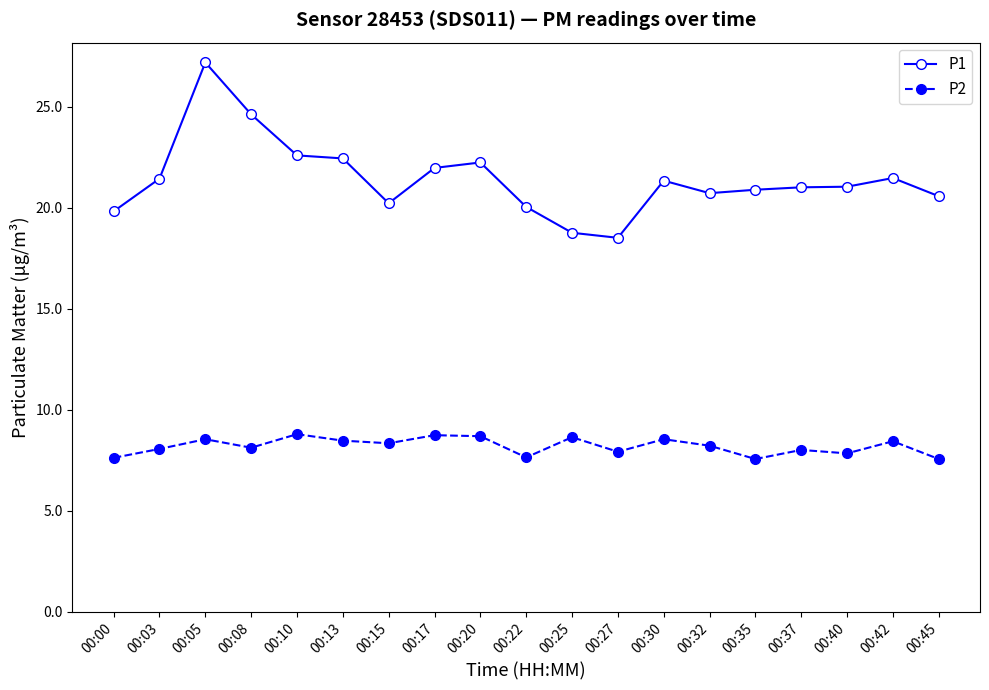

What is the value of the P2 point at the 8th from the left?

8.8